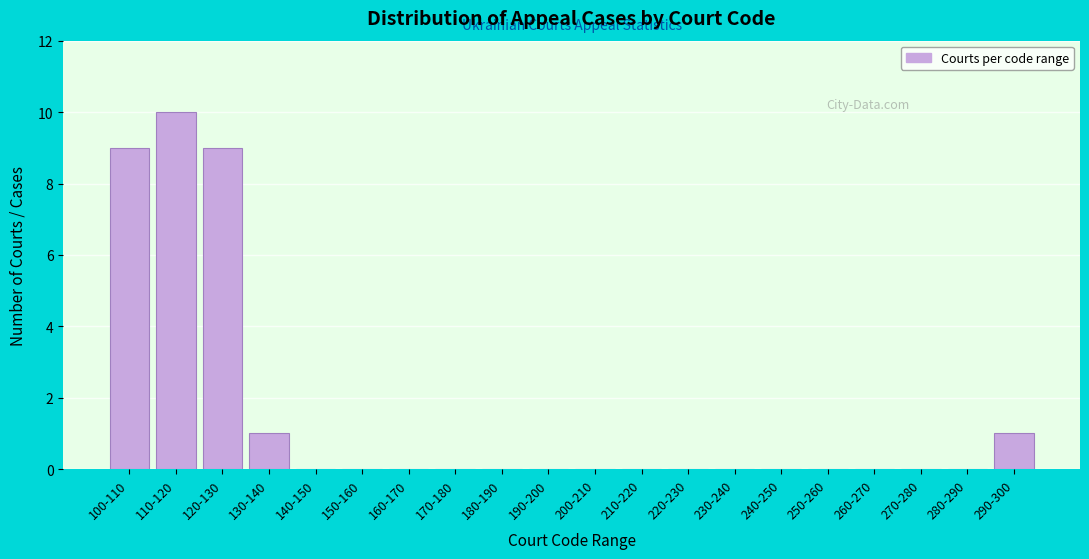

Reading left to right, transcribe all the data shown in this chart.

100-110=9	110-120=10	120-130=9	130-140=1	140-150=0	150-160=0	160-170=0	170-180=0	180-190=0	190-200=0	200-210=0	210-220=0	220-230=0	230-240=0	240-250=0	250-260=0	260-270=0	270-280=0	280-290=0	290-300=1